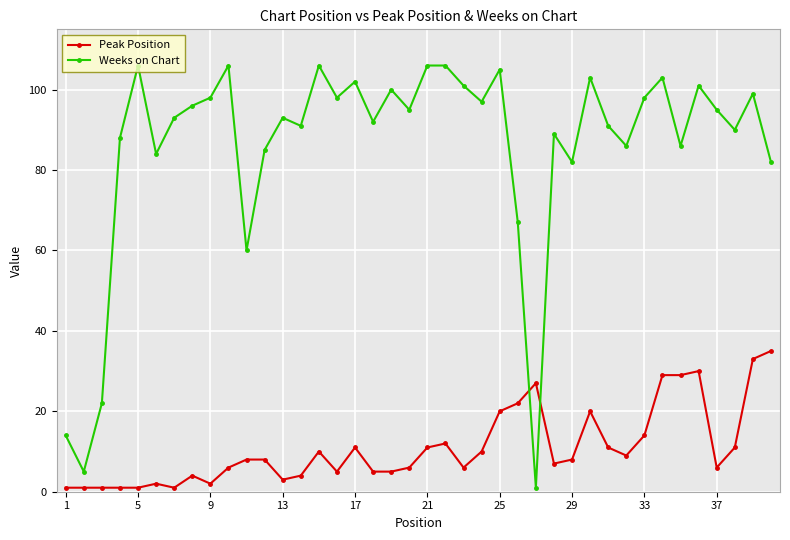

What is the difference between the second highest and minimum values in the Weeks on Chart series?

105